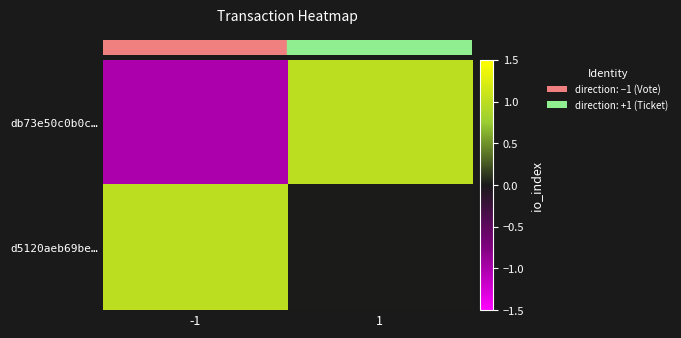

What is the greatest value displayed?

1